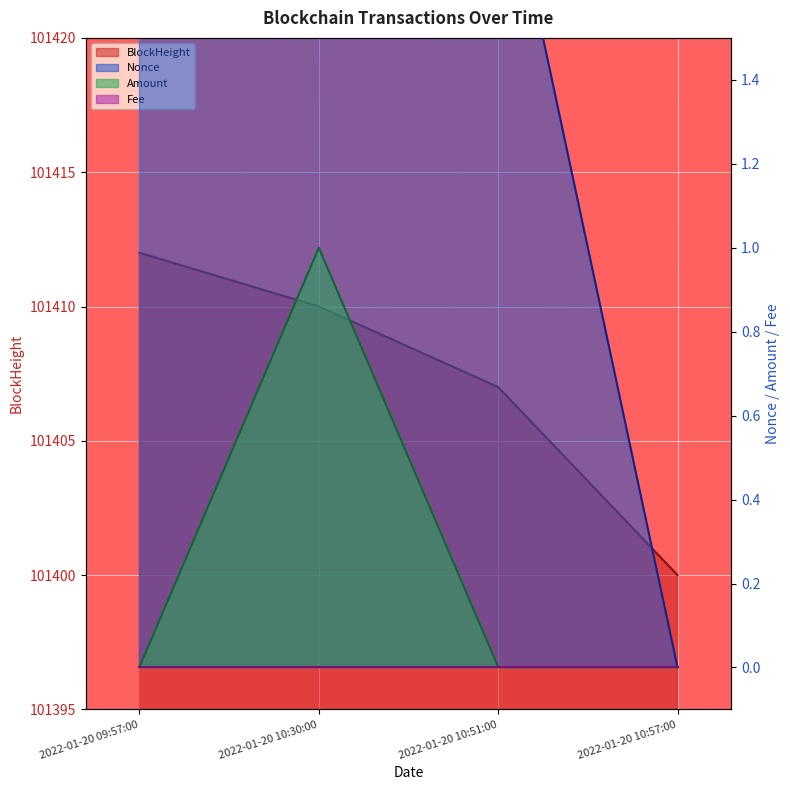

True or false: BlockHeight and Nonce intersect in this chart.

False